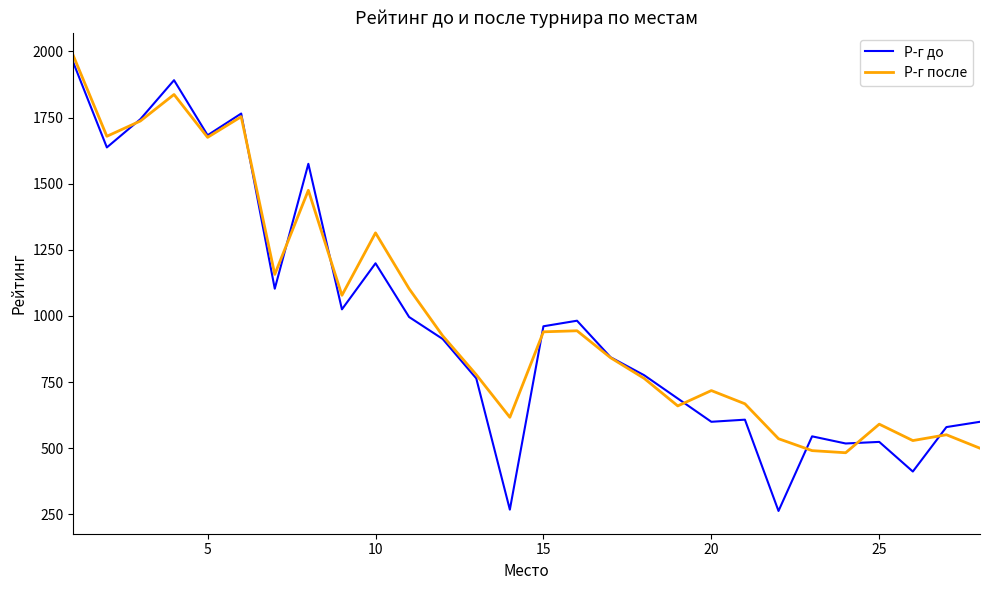

In Р-г после, how many points are higher than both neighbors (excluding endpoints)?

8